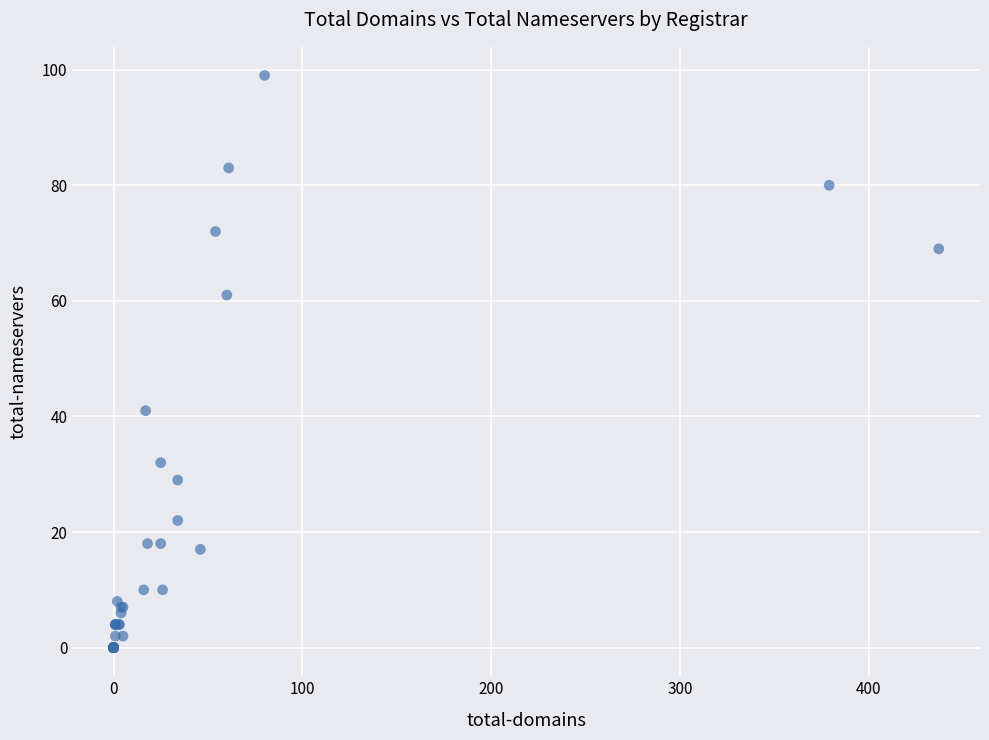

What Y value in the scatter plot is closest to 49?

41